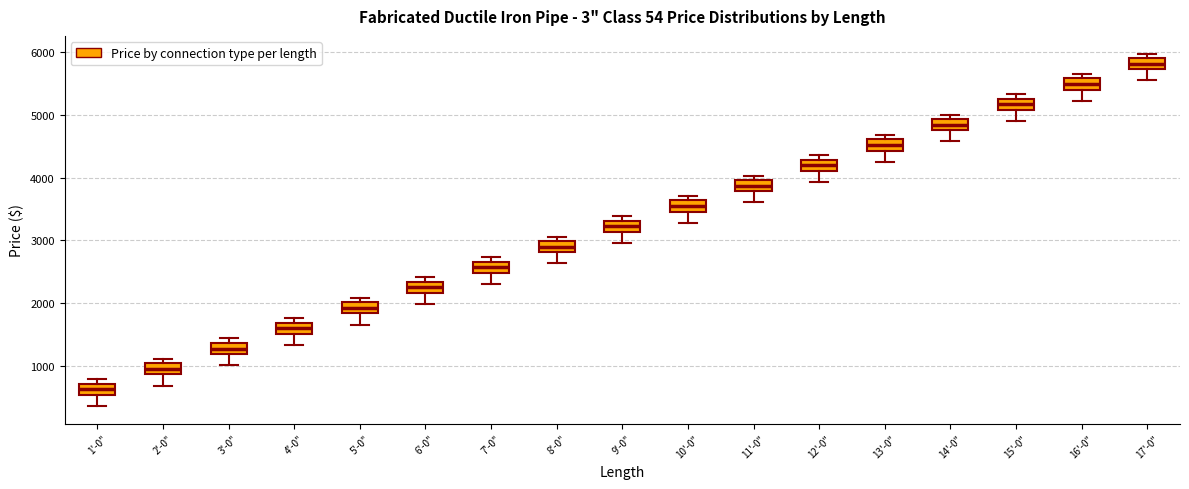

Reading left to right, read every box against the y-axis: the position of its median line, the range the box covers, and the ends of its whiskers. The values are not printed on the chart, so give them approximately, as read against the axis.

1'-0": median 600, box 500 to 700, whiskers 400 to 800
2'-0": median 1000 (inside the box), box 900 to 1000, whiskers 700 to 1100
3'-0": median 1300, box 1200 to 1400, whiskers 1000 to 1400 (just above the box's upper edge)
4'-0": median 1600, box 1500 to 1700, whiskers 1300 to 1800
5'-0": median 1900, box 1800 to 2000, whiskers 1700 to 2100
6'-0": median 2300 (inside the box), box 2200 to 2300, whiskers 2000 to 2400
7'-0": median 2600, box 2500 to 2700, whiskers 2300 to 2700 (just above the box's upper edge)
8'-0": median 2900, box 2800 to 3000, whiskers 2600 to 3100
9'-0": median 3200, box 3100 to 3300, whiskers 3000 to 3400
10'-0": median 3500 (inside the box), box 3500 to 3600, whiskers 3300 to 3700
11'-0": median 3900, box 3800 to 4000, whiskers 3600 to 4000 (just above the box's upper edge)
12'-0": median 4200, box 4100 to 4300, whiskers 3900 to 4400
13'-0": median 4500, box 4400 to 4600, whiskers 4300 to 4700
14'-0": median 4800 (inside the box), box 4800 to 4900, whiskers 4600 to 5000
15'-0": median 5200, box 5100 to 5300, whiskers 4900 to 5300 (just above the box's upper edge)
16'-0": median 5500, box 5400 to 5600, whiskers 5200 to 5700
17'-0": median 5800, box 5700 to 5900, whiskers 5600 to 6000